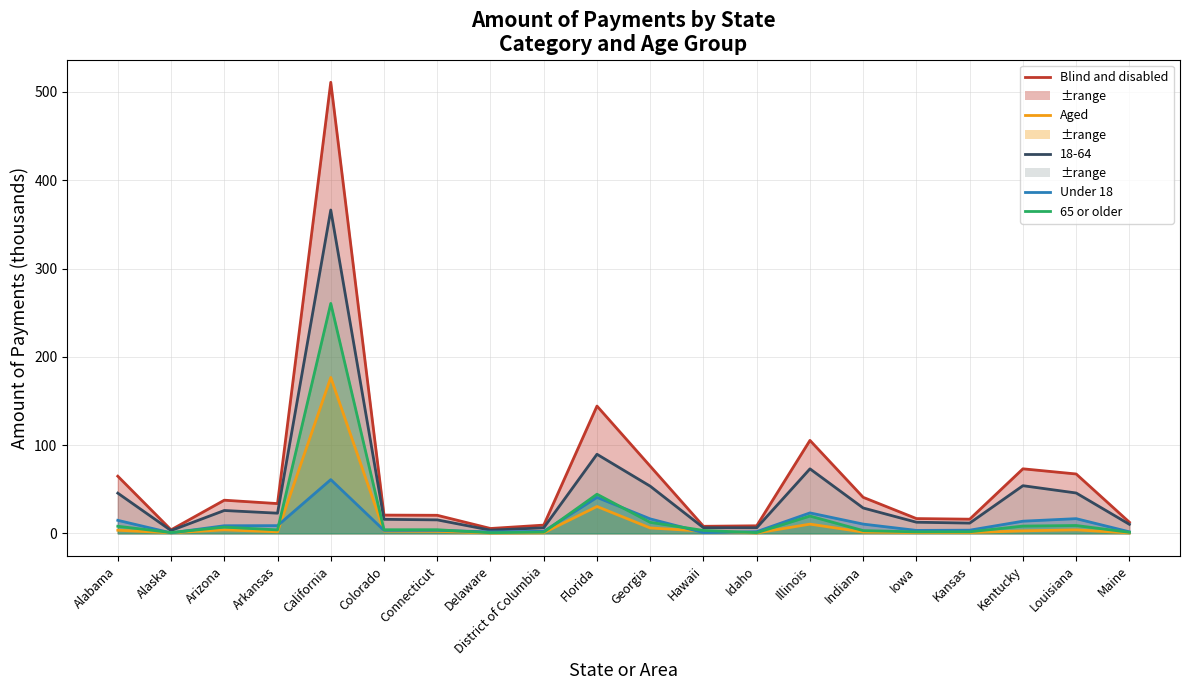

What is the total value across all series at Delaware?

11.6